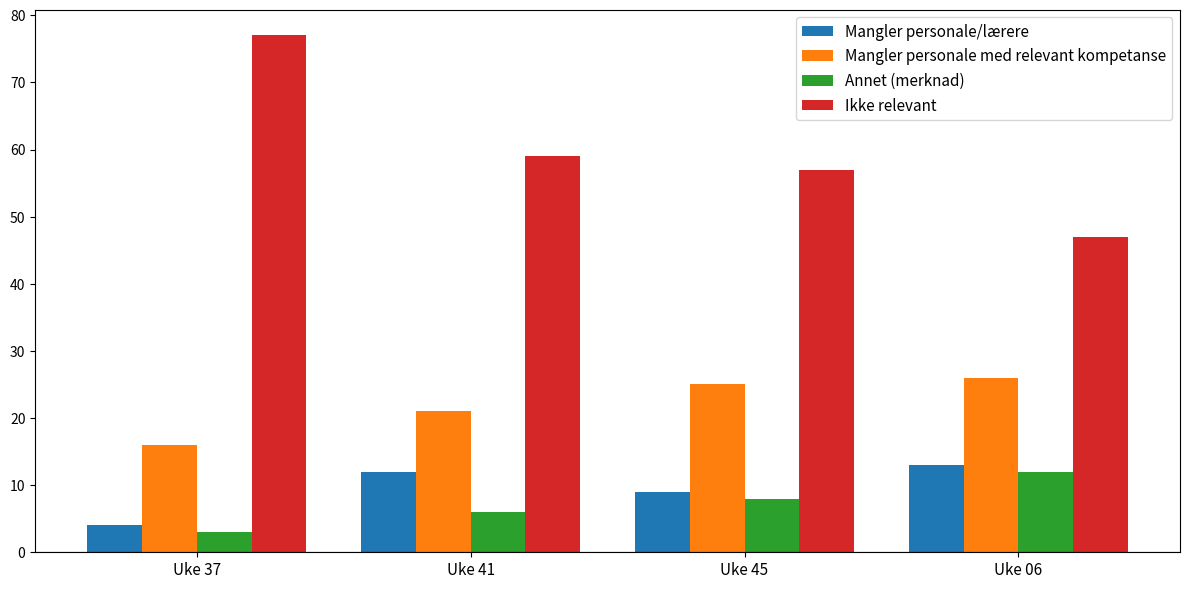

What is the difference between the Mangler personale/lærere values at Uke 45 and Uke 37?

5